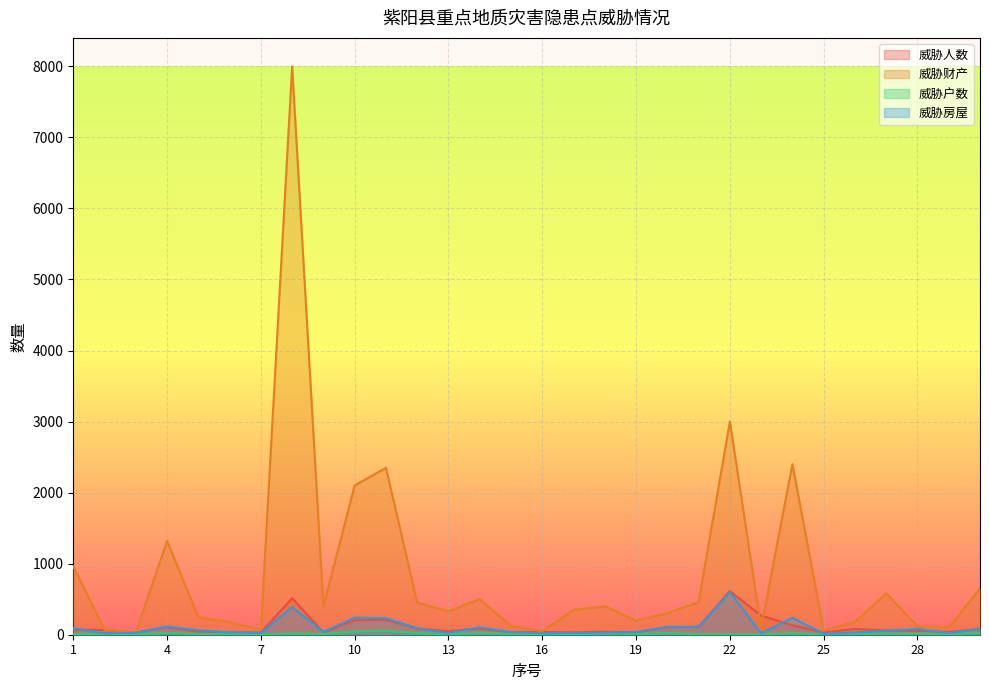

How many data points in 威胁财产 are less than 350?

15